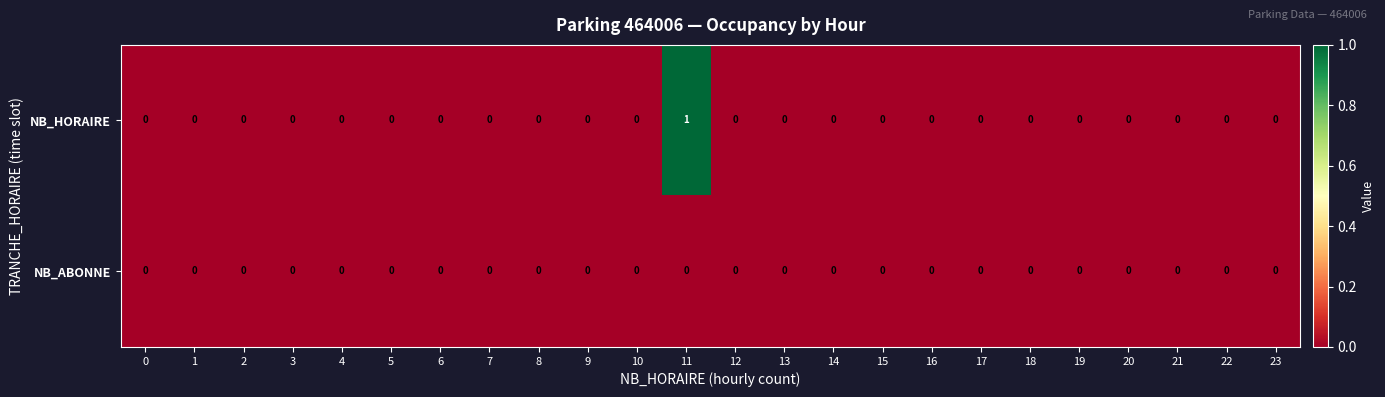

At which category is the sum across all series the highest?

11